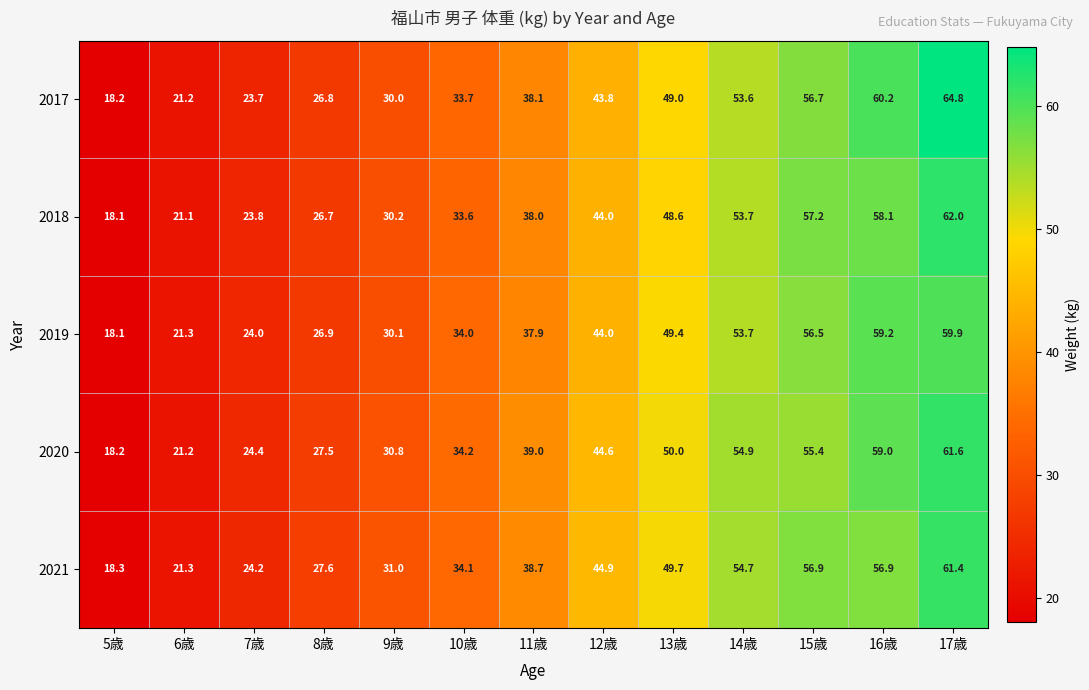

At how many categories does at least one series exceed 51?

4